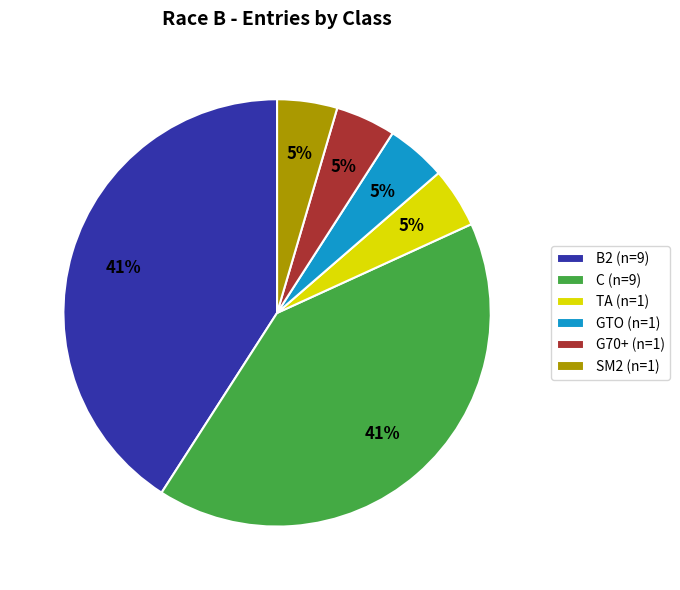

Count the number of slices in the pie.

6